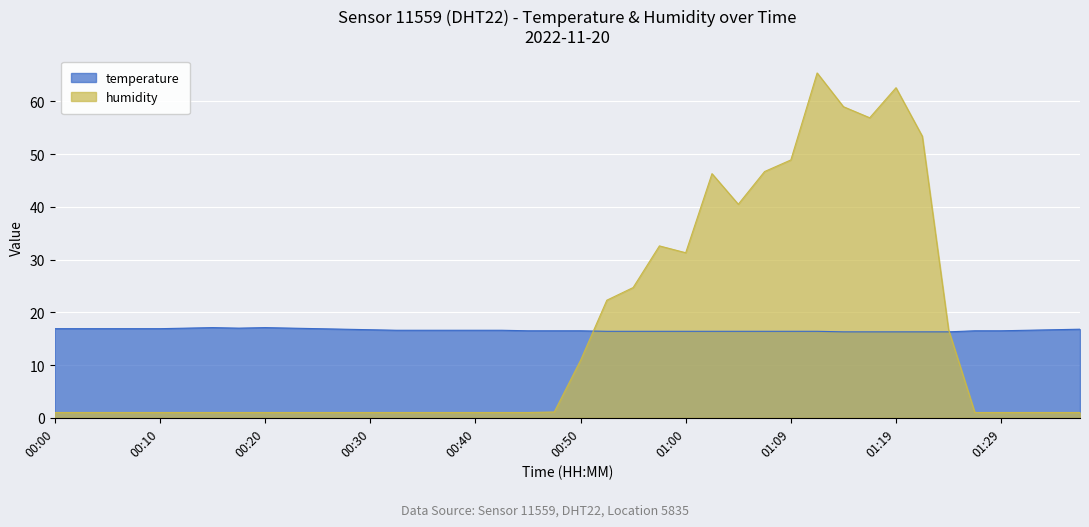

What is the sum of the humidity values at 00:52 and 01:00?

53.6